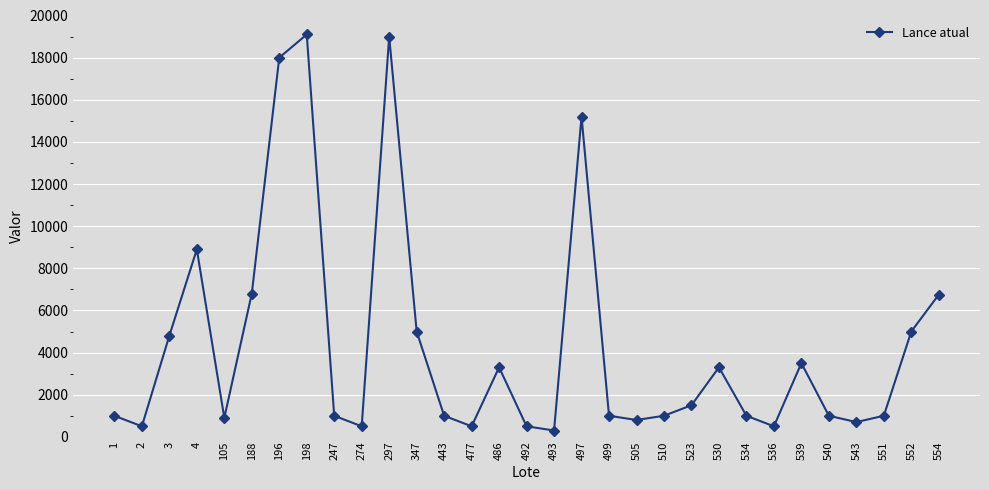

What is the difference between the second highest and minimum values?

18700